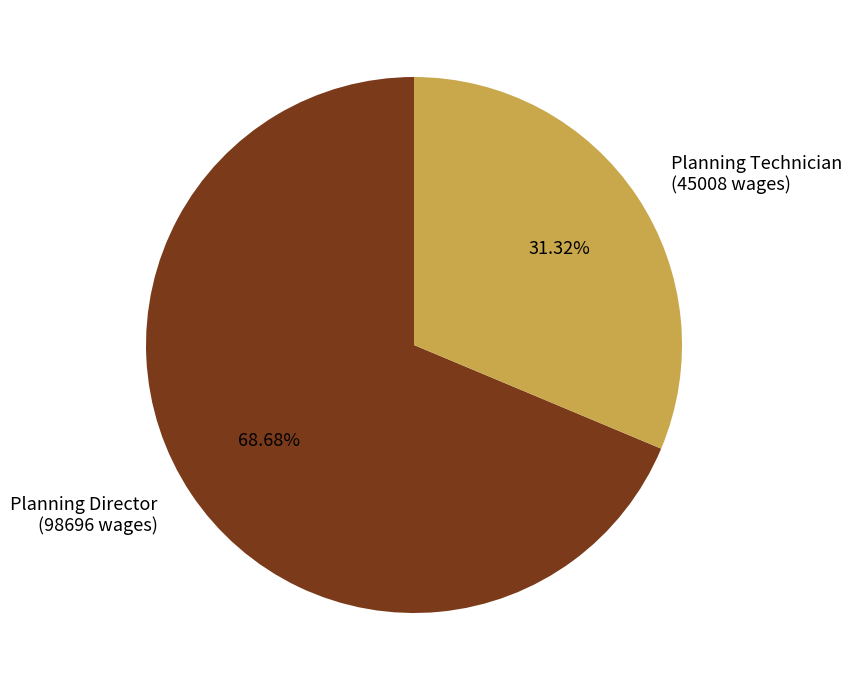

What percentage is NOT represented by Planning Director?

31.3%